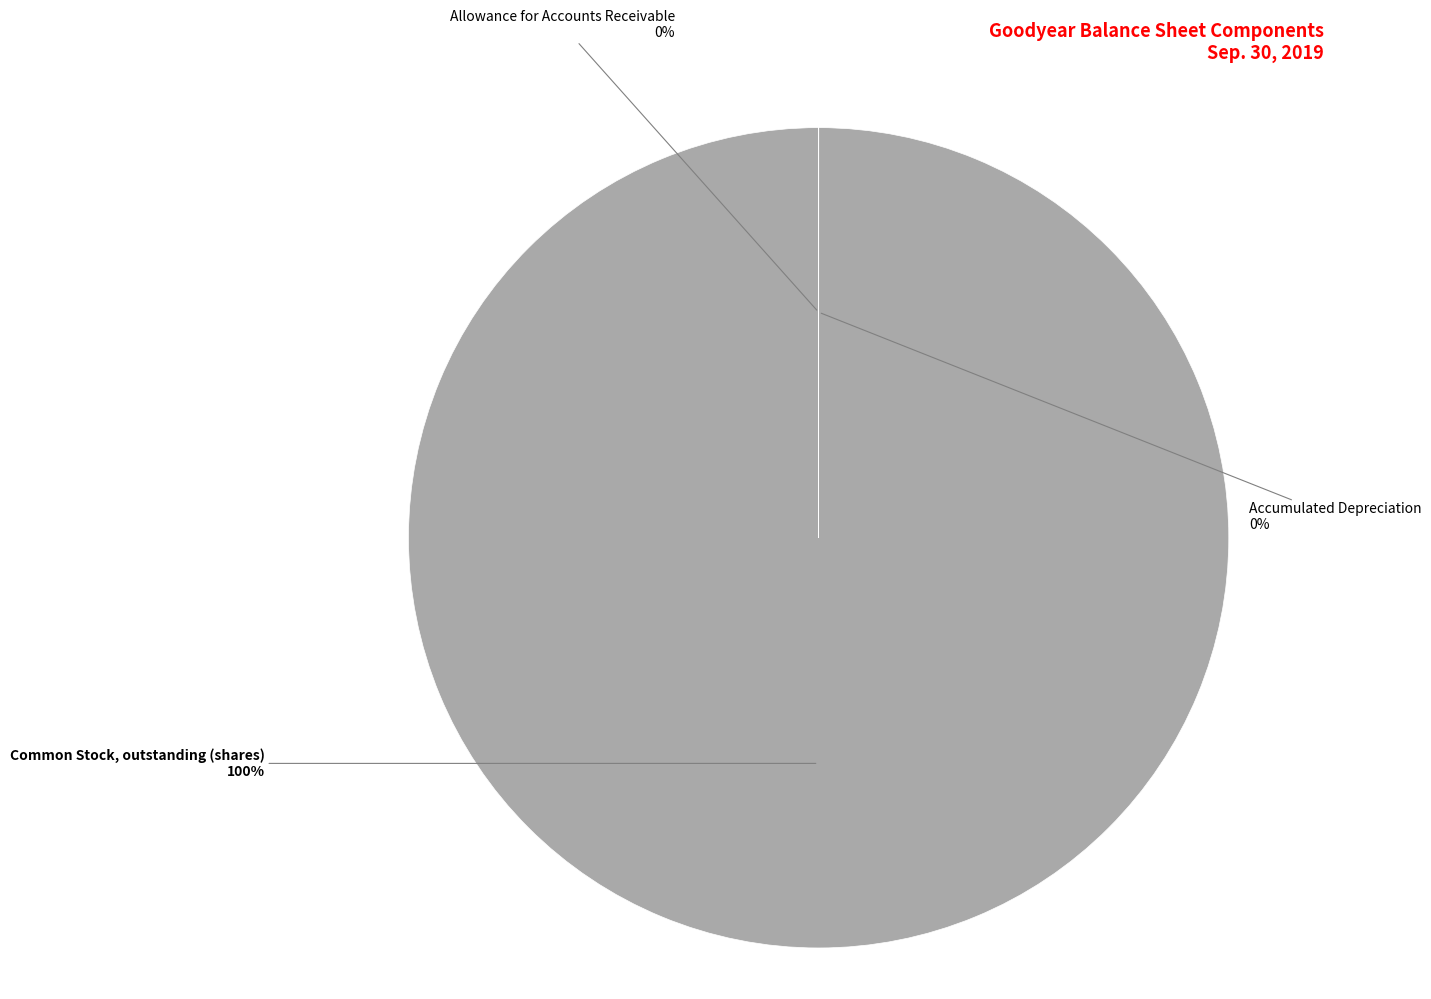

True or false: Common Stock, outstanding (shares) accounts for 92% of the total.

False